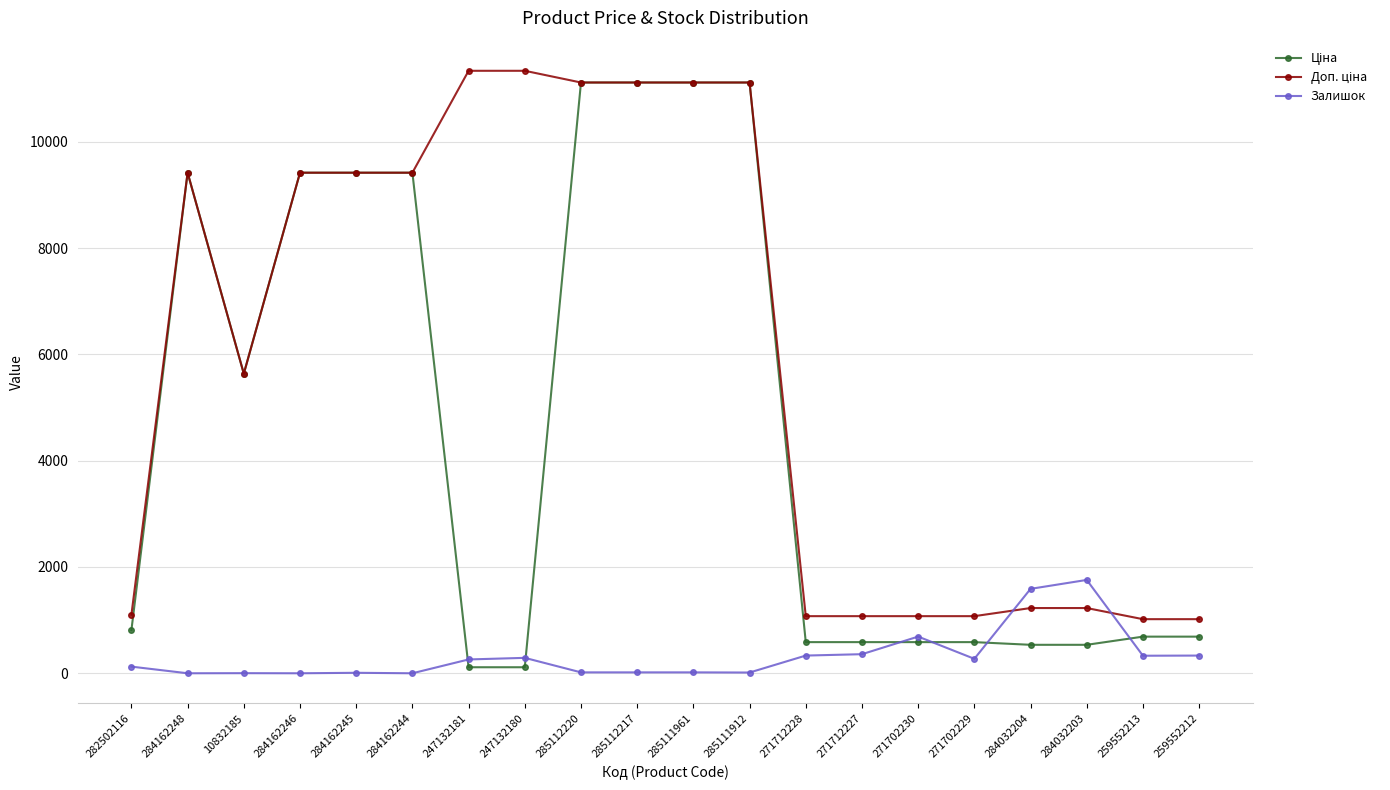

What is the maximum value shown in the chart?

11334.0